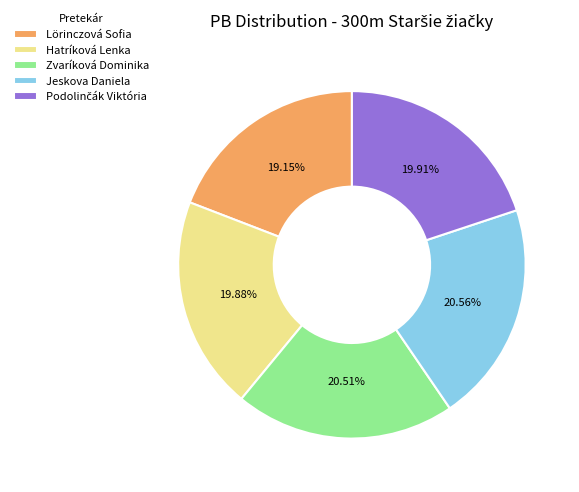

What is the ratio of the value at Lörinczová Sofia to the value at Zvaríková Dominika?

0.9